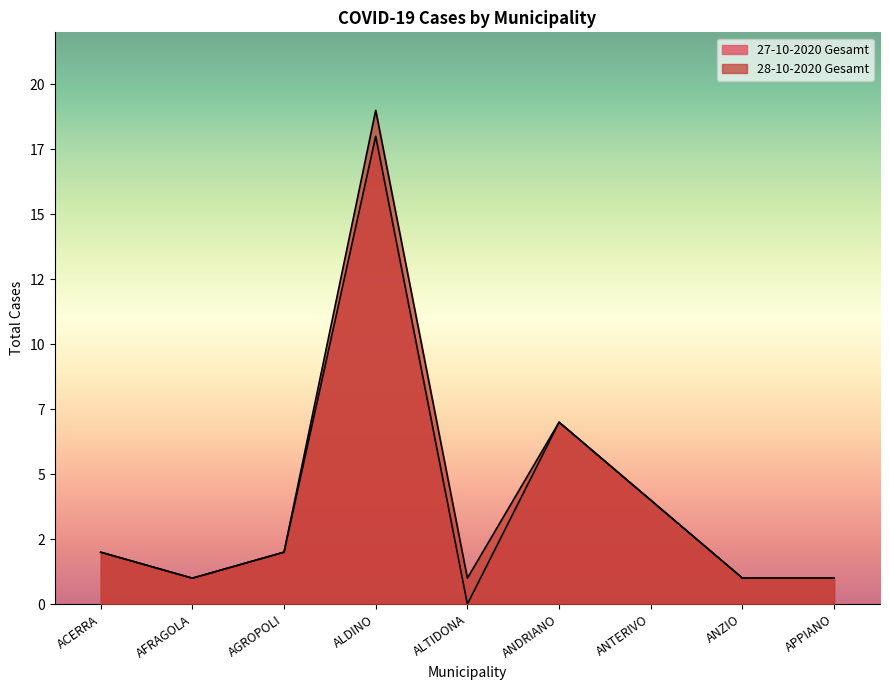

What is the average value of the 27-10-2020 Gesamt series?

4